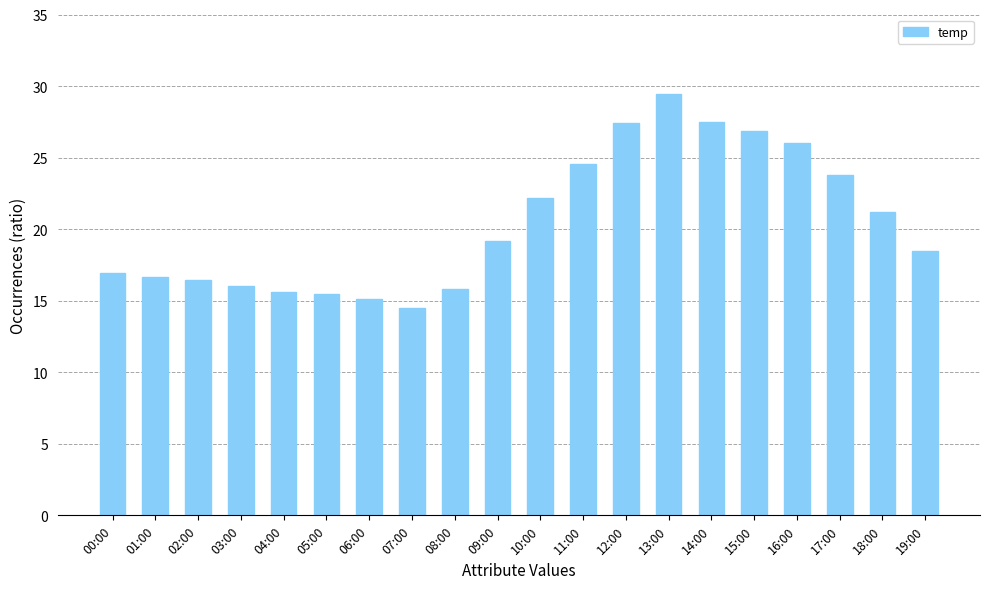

What position from the left is 13:00?

14